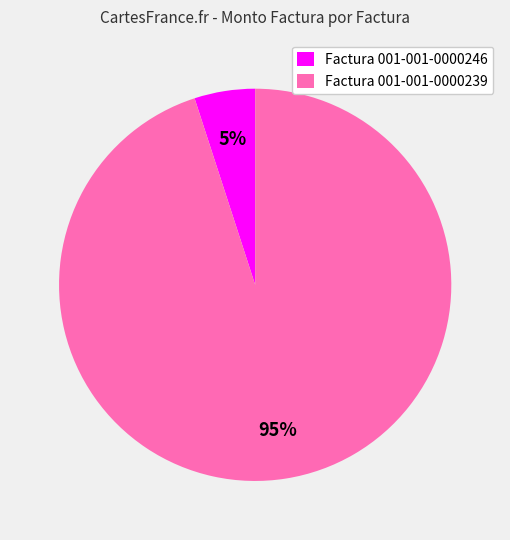

Which has a higher value, Factura 001-001-0000239 or Factura 001-001-0000246?

Factura 001-001-0000239